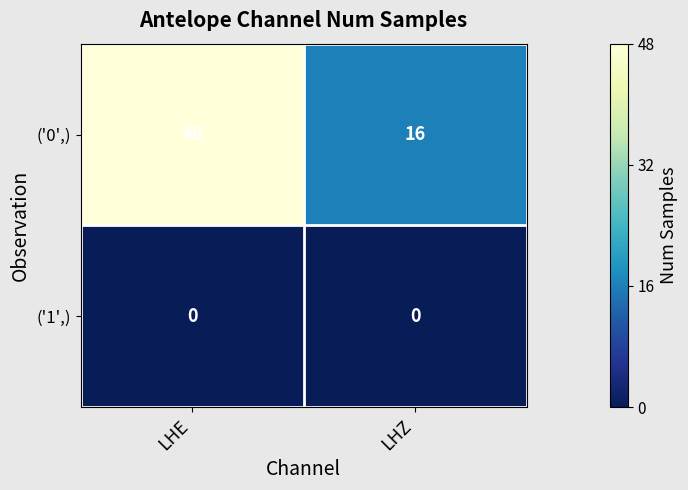

Which label corresponds to the largest value in the chart?

LHE